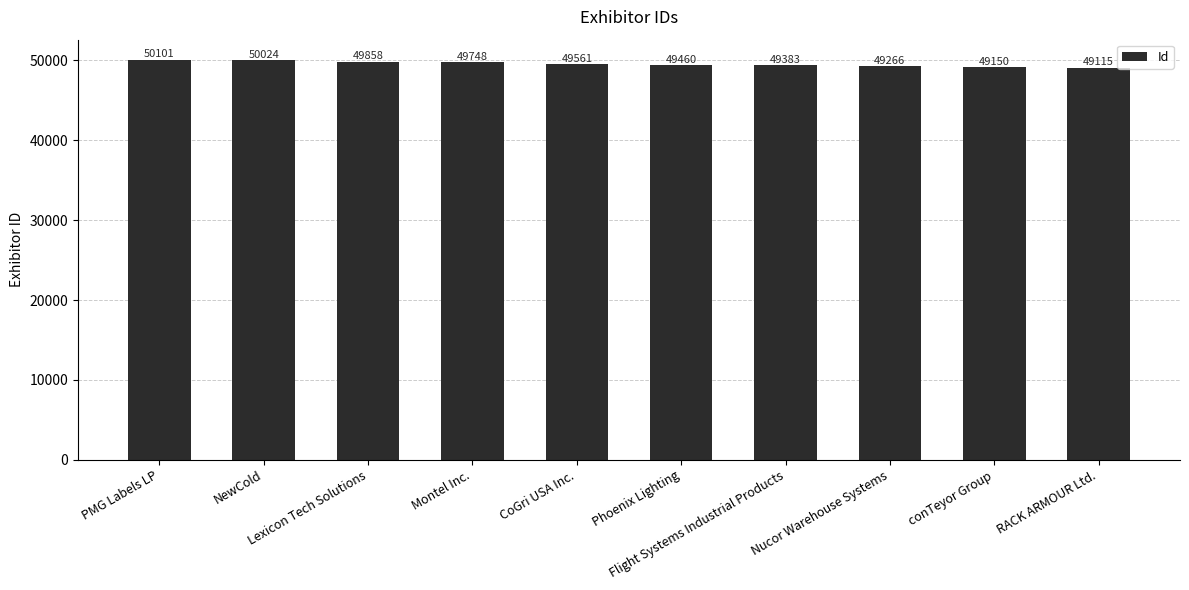

What is the smallest value displayed?

49115